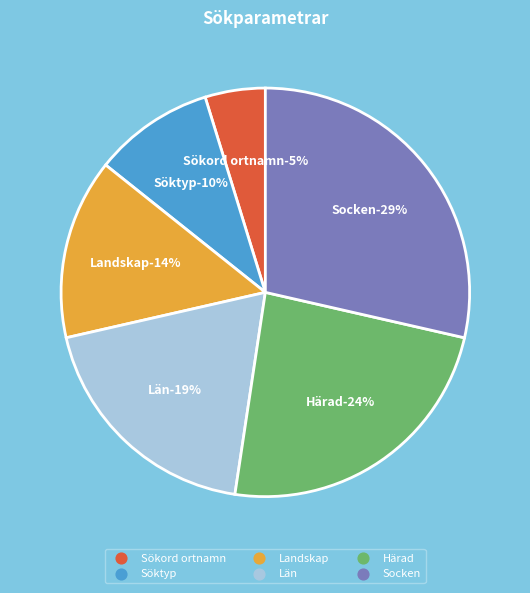

Which slice is the largest?

Socken